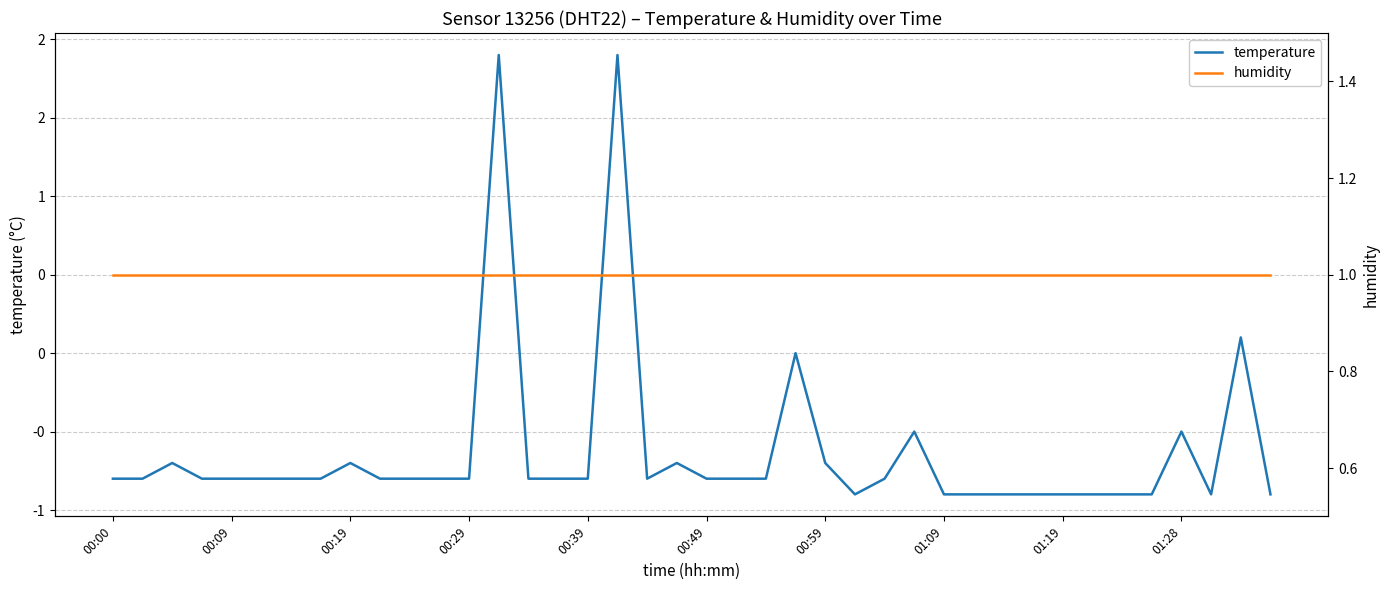

What is the value of the humidity point at the 39th from the left?

1.0